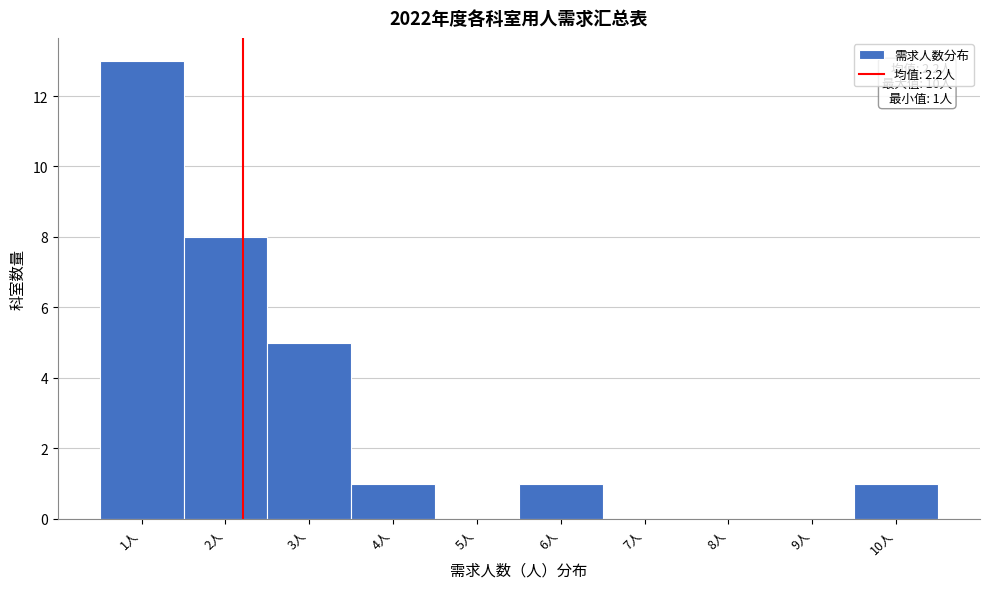

Over which range of the x-axis is the bar tallest?

0.5 to 1.5